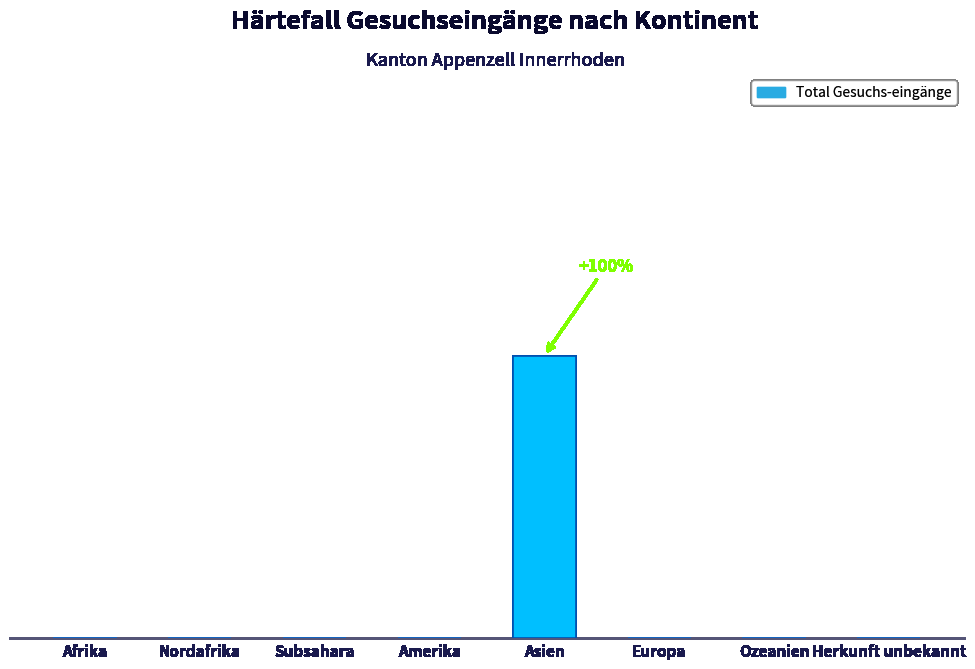

List the labels in order of value, smallest first.

Afrika, Nordafrika, Subsahara, Amerika, Europa, Ozeanien, Herkunft unbekannt, Asien